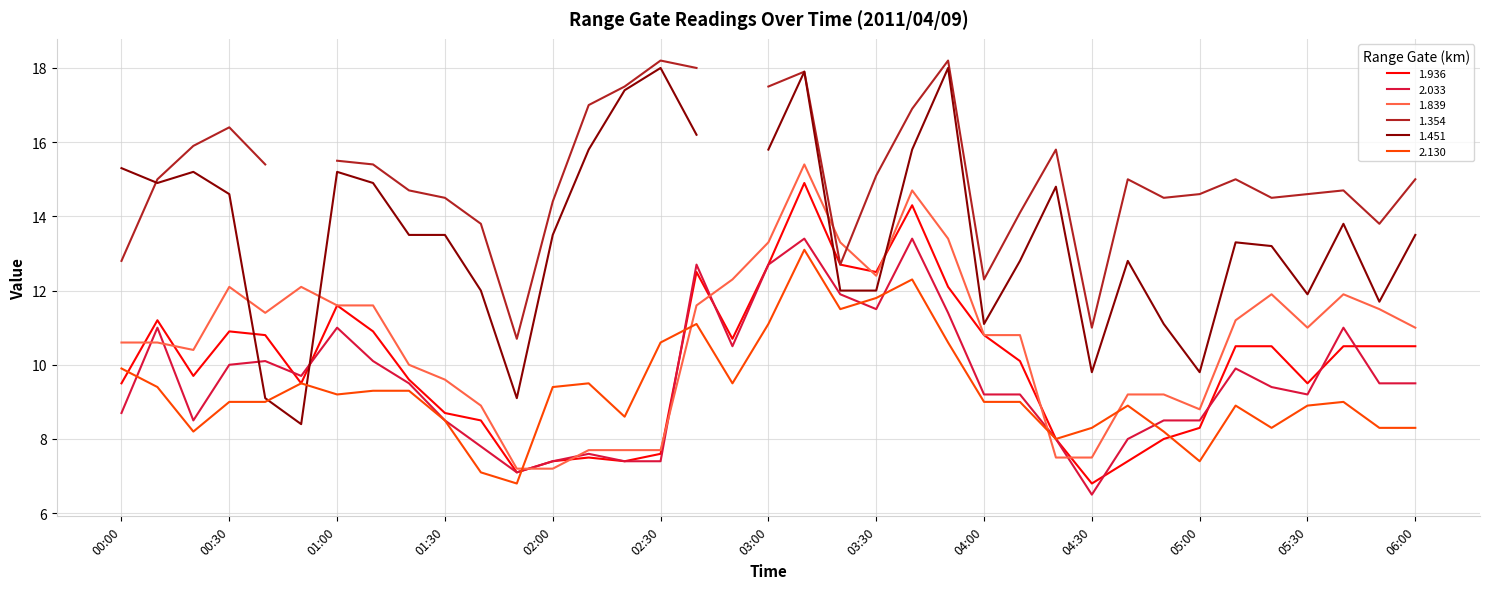

What is the difference between the maximum and minimum values in the 1.839 series?

8.2